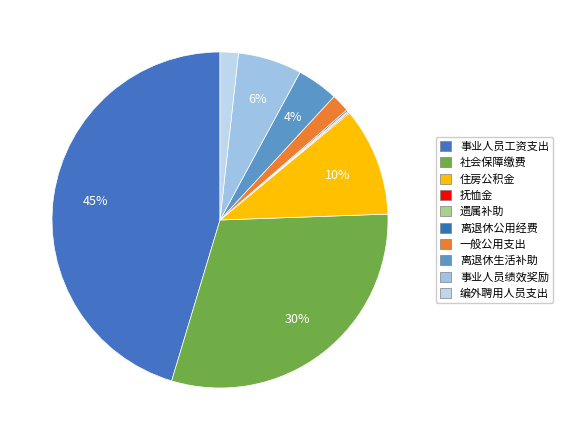

Is the sum of 一般公用支出 and 住房公积金 greater than half?

No